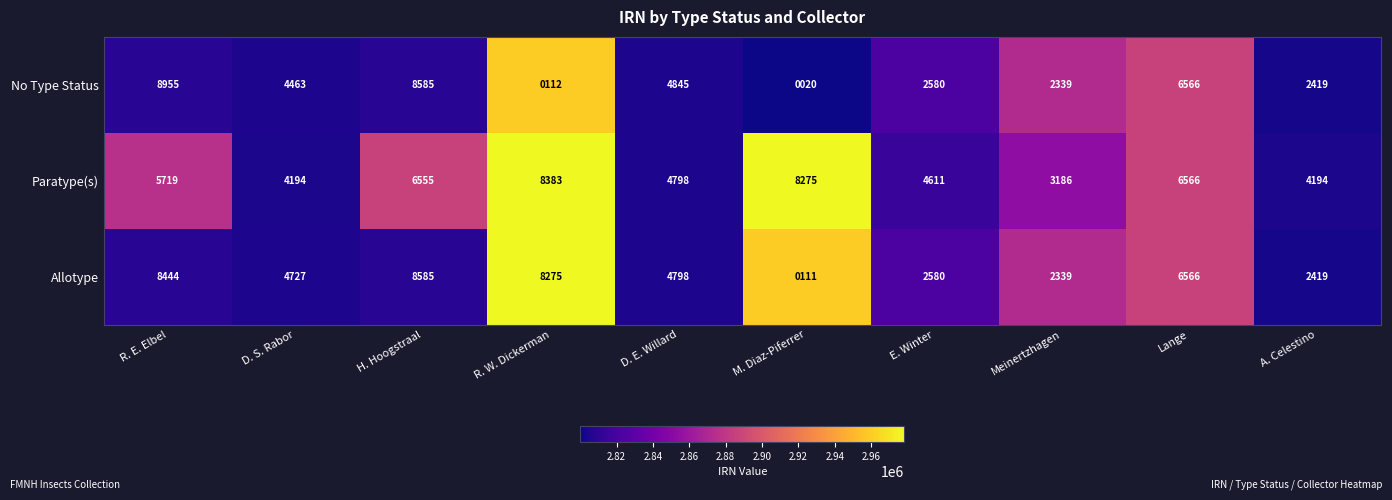

At which category is the sum across all series the highest?

R. W. Dickerman